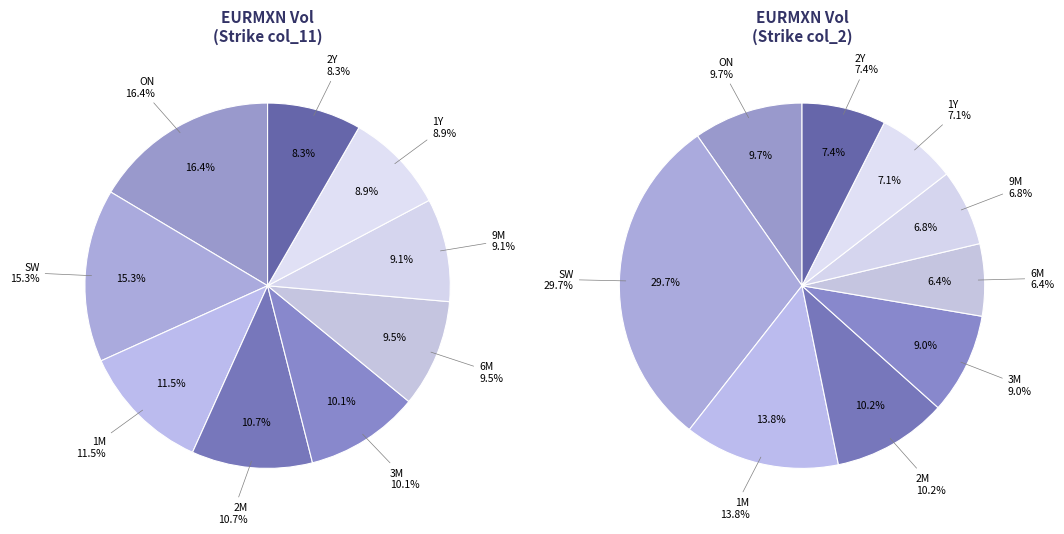

How many slices are in this pie chart?

9